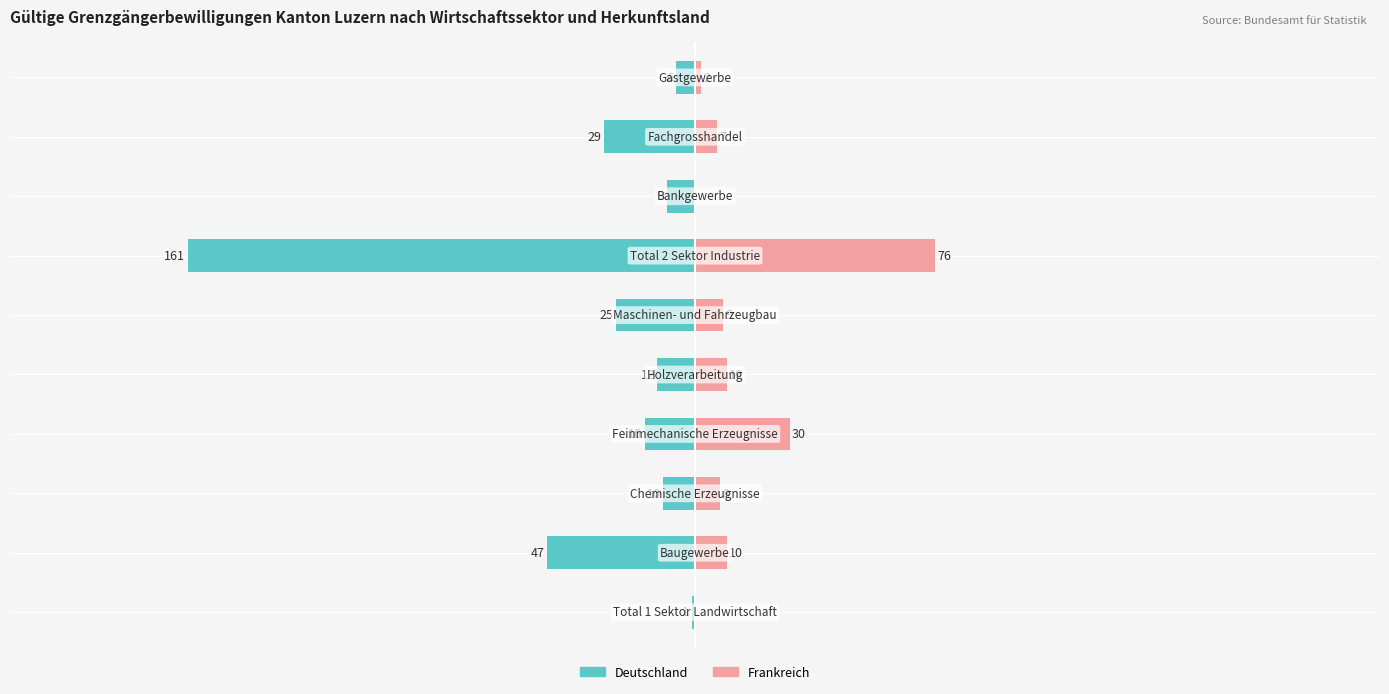

What is the difference between the maximum and minimum values in the Frankreich series?

76